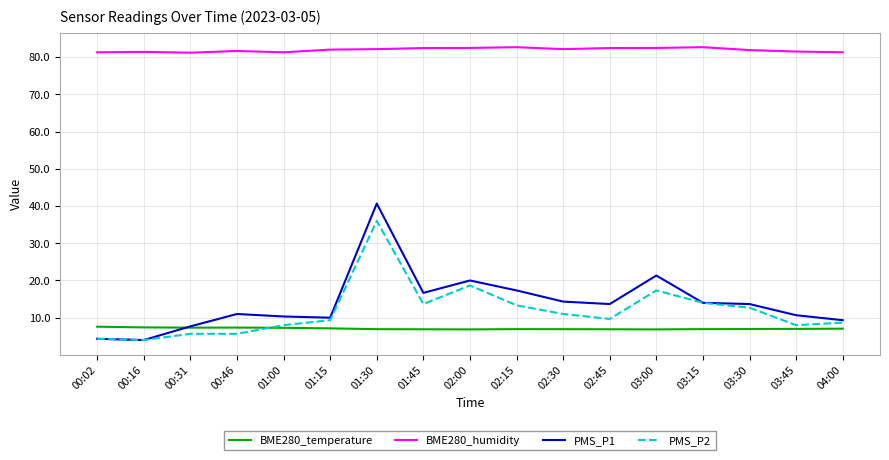

Which series changed the most between 01:30 and 01:45?

PMS_P1